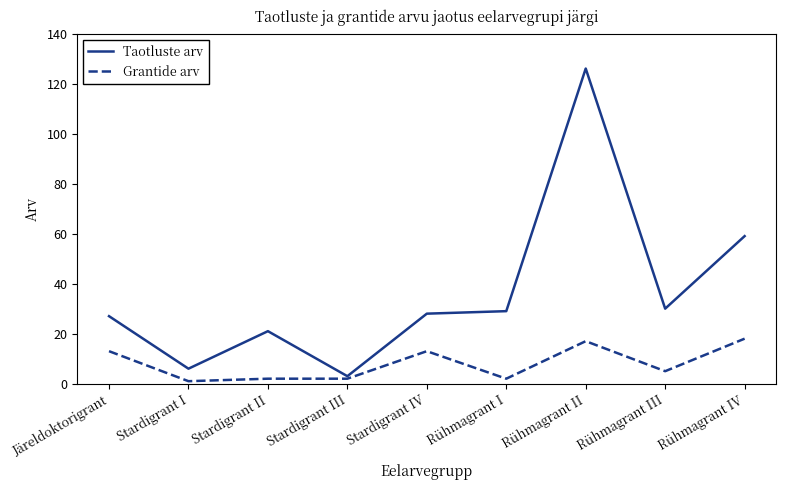

List the series in order of their overall mean, highest first.

Taotluste arv, Grantide arv